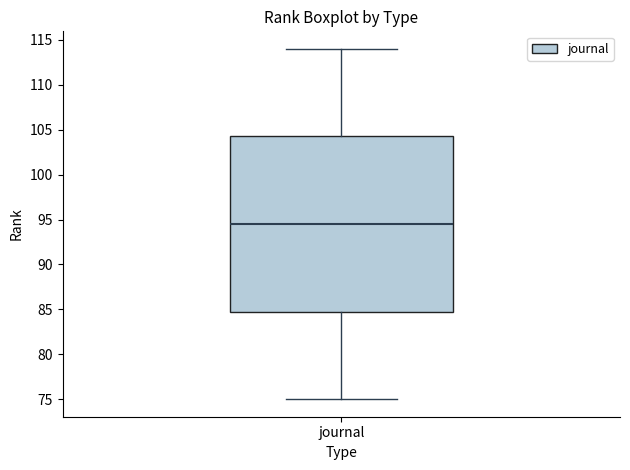

Transcribe this box plot: give where the median line is, the range the box spans, and where the two whiskers end, as read against the y-axis. The values are not printed on the chart, so give them approximately, as read against the axis.

median 94.5, box 85.0 to 104.5, whiskers 75.0 to 114.0